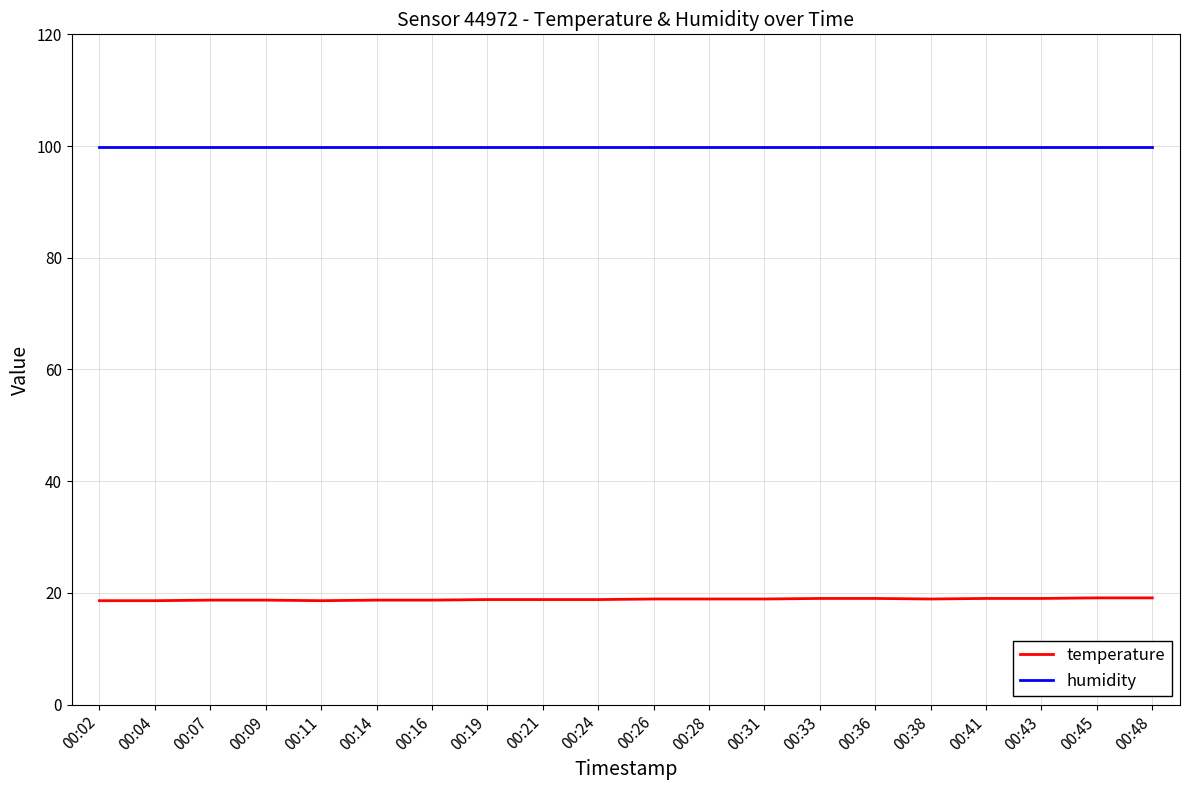

What is the difference between the highest and lowest values at 00:11?

81.3